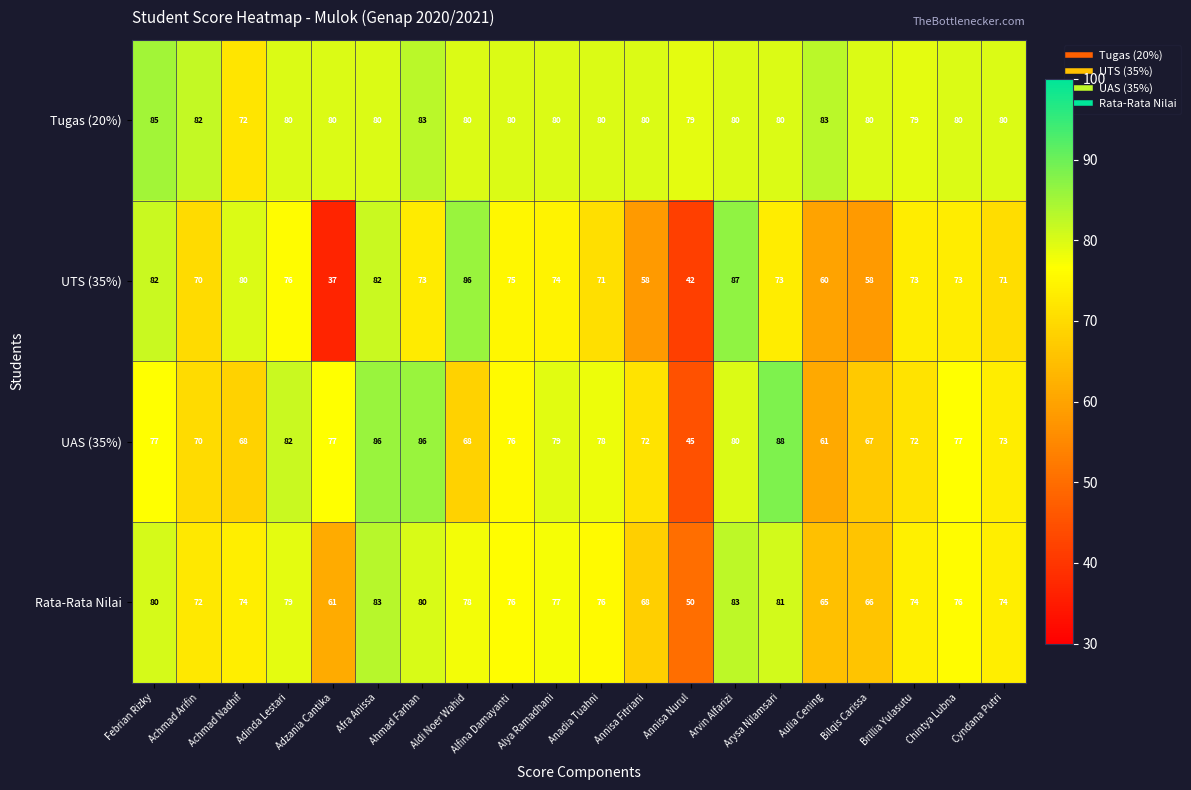

Which series changed the most between Annisa Fitriani and Cyndana Putri?

UTS (35%)